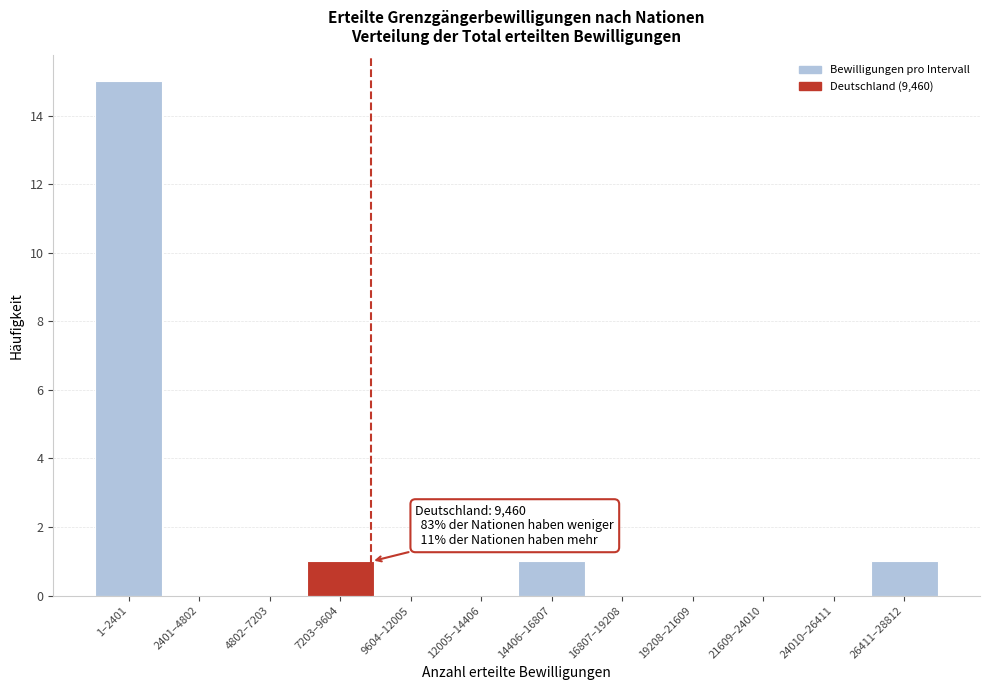

Reading left to right, what are all the values shown in this chart?

1–2401=15	2401–4802=0	4802–7203=0	7203–9604=1	9604–12005=0	12005–14406=0	14406–16807=1	16807–19208=0	19208–21609=0	21609–24010=0	24010–26411=0	26411–28812=1